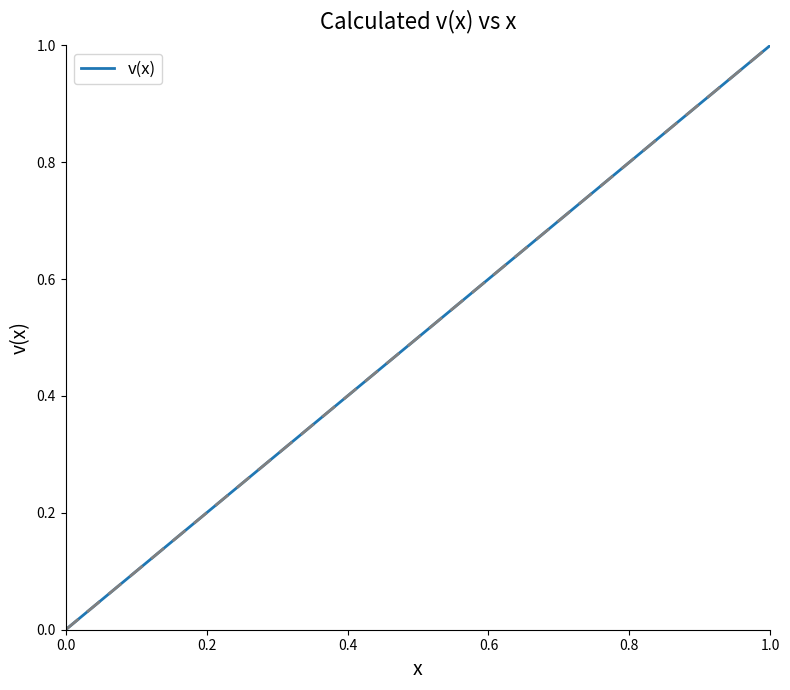

What is the maximum value shown in the chart?

1.0